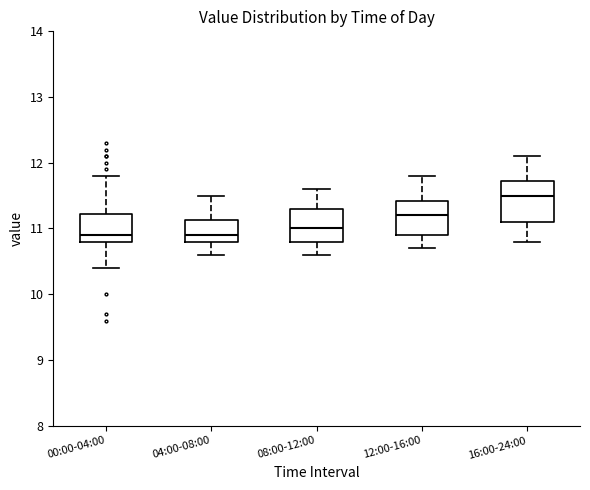

Where does the upper whisker of the box for 16:00-24:00 end on the y-axis? The values are not printed on the chart, so give them approximately, as read against the axis.

12.1